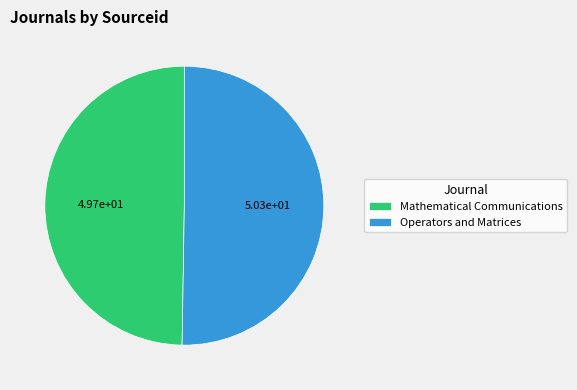

Which slice is the largest?

Operators and Matrices